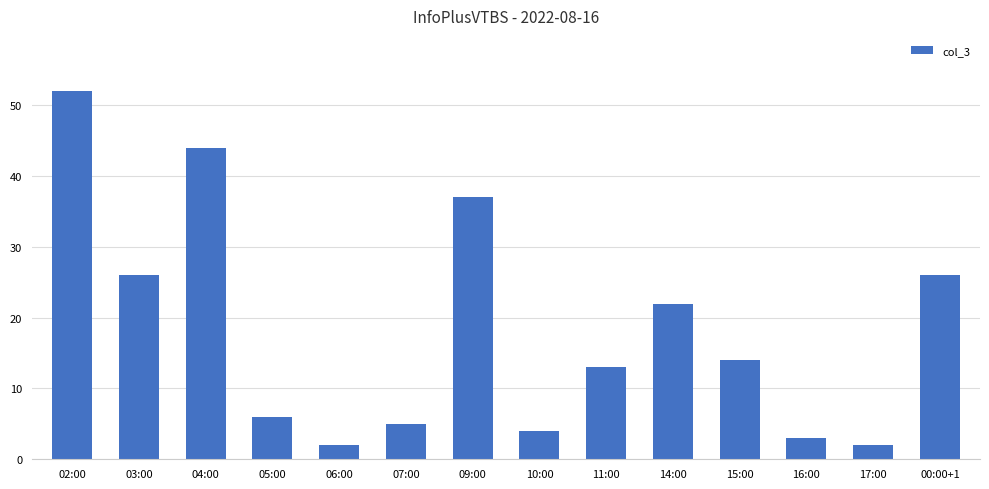

What is the sum of the values at 05:00 and 15:00?

20